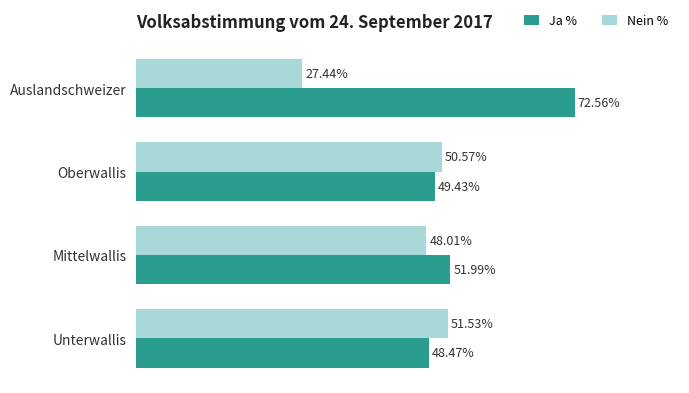

Where is Ja % nearest to the value 60?

Mittelwallis